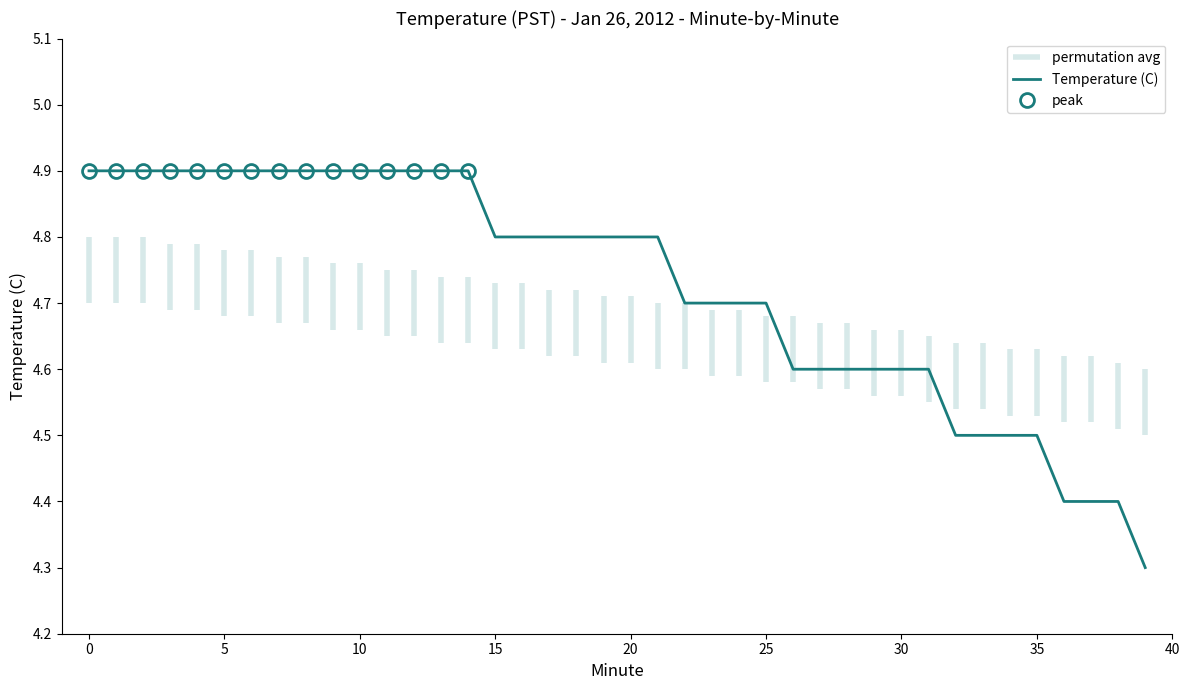

What is the minimum value for Temperature (C)?

4.3